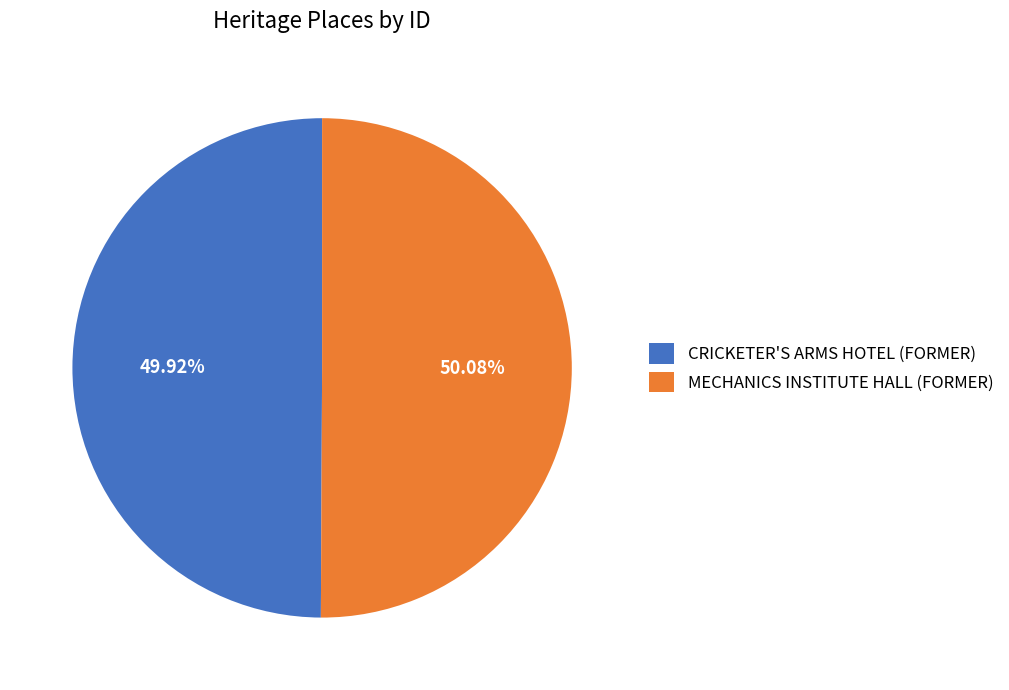

To the nearest percent, what percentage of the pie is CRICKETER'S ARMS HOTEL (FORMER)?

50%